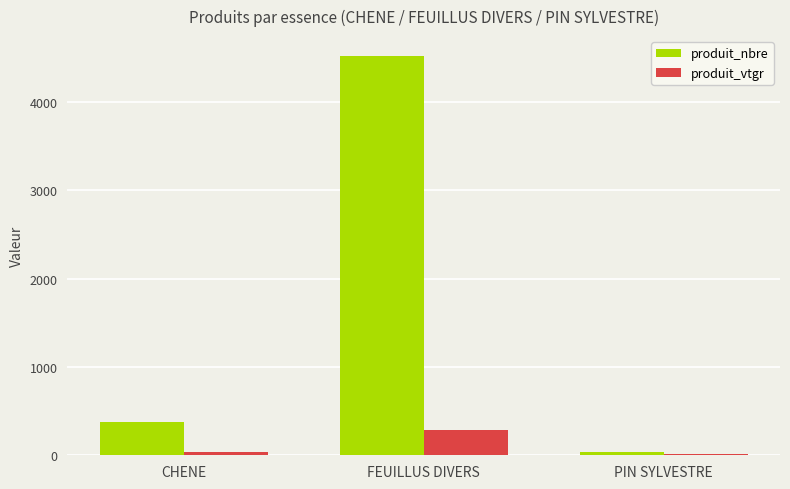

Reading right to left, transcribe all the data shown in this chart.

produit_nbre: PIN SYLVESTRE=34.0	FEUILLUS DIVERS=4518.0	CHENE=382.0
produit_vtgr: PIN SYLVESTRE=9.0	FEUILLUS DIVERS=283.5	CHENE=35.0